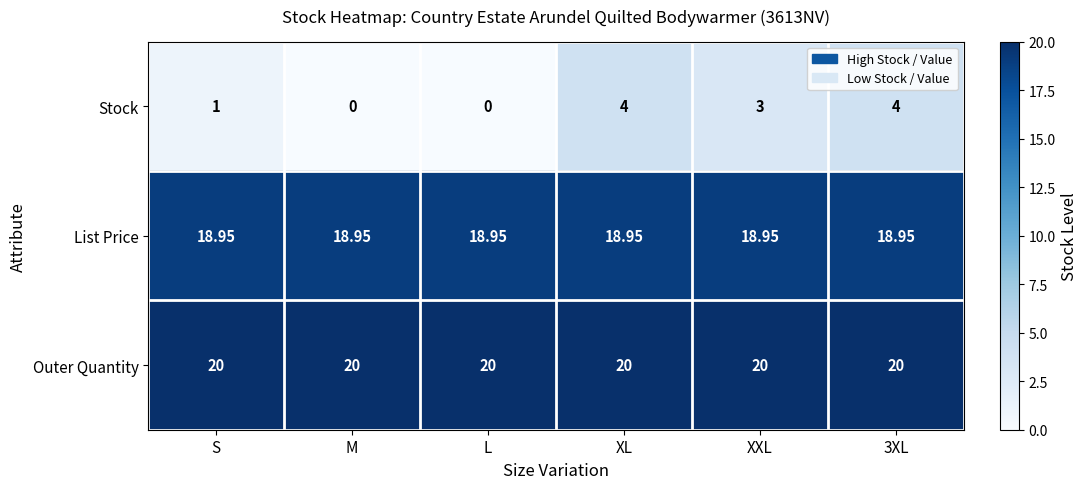

Is the value of Outer Quantity at 3XL greater than the value of List Price at L?

Yes